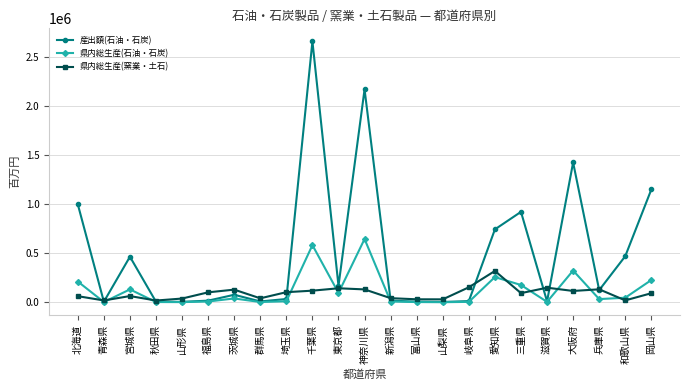

Where is the first local maximum for 県内総生産(石油・石炭)?

宮城県